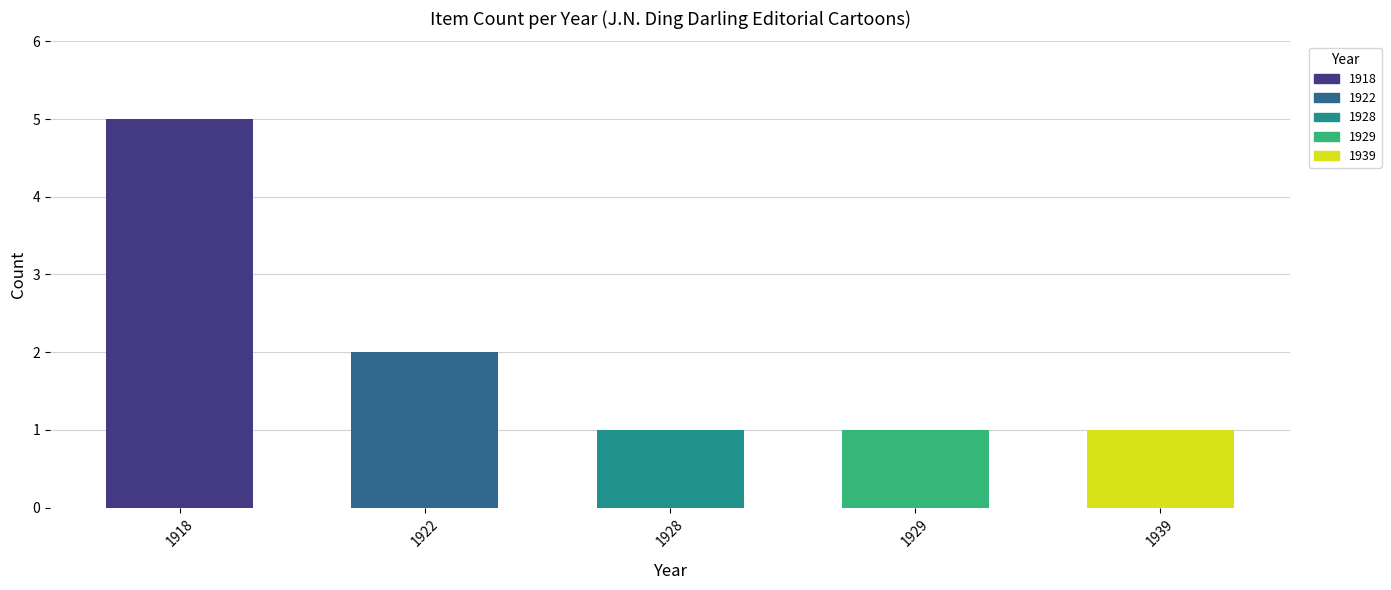

Is it true that the value at 1929 is 0?

False